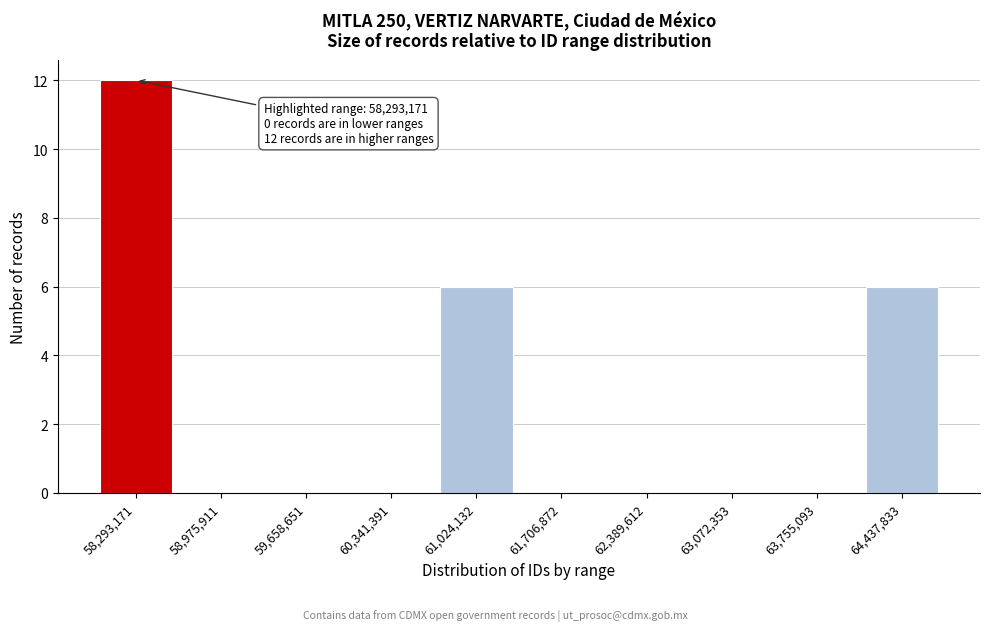

Reading left to right, transcribe all the data shown in this chart.

58,293,171=12	58,975,911=0	59,658,651=0	60,341,391=0	61,024,132=6	61,706,872=0	62,389,612=0	63,072,353=0	63,755,093=0	64,437,833=6